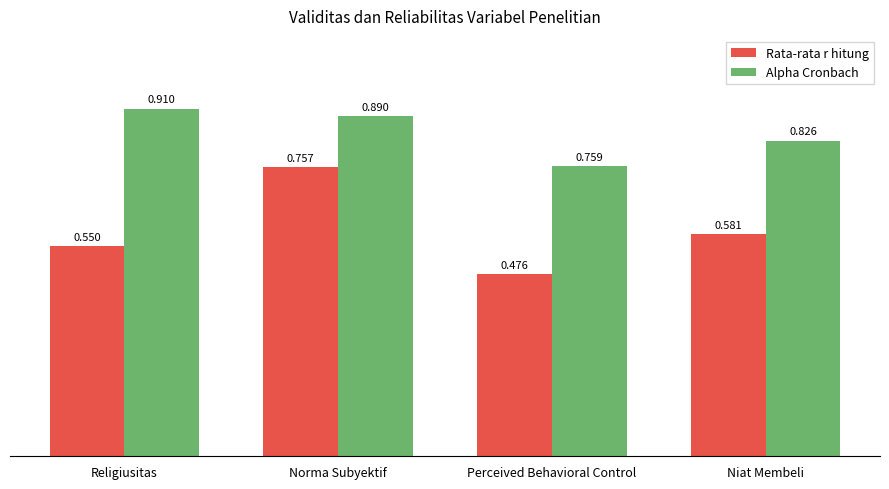

List the series in order of their peak value, lowest first.

Rata-rata r hitung, Alpha Cronbach